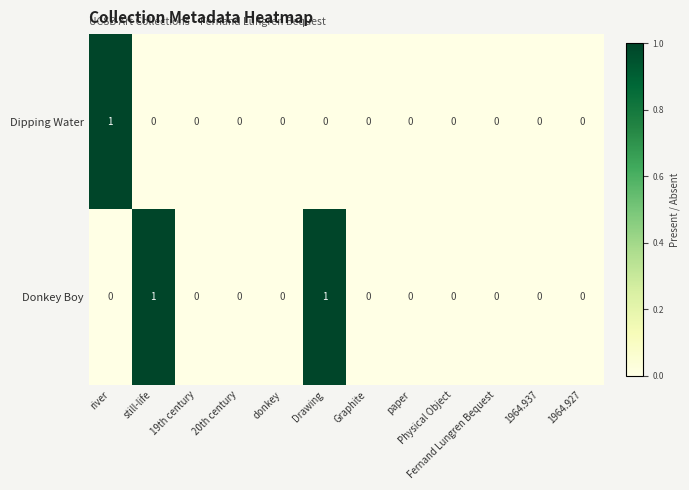

At Drawing, list the series in order from smallest to largest.

Dipping Water, Donkey Boy